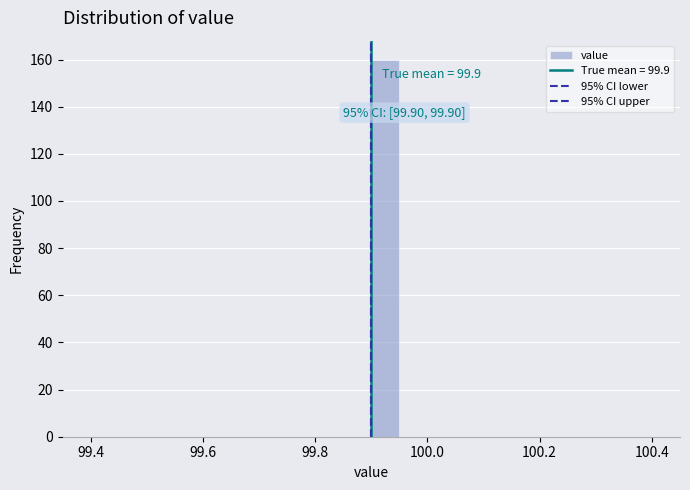

Around what value on the x-axis is the tallest bar? Give the approximate position of its centre, as read against the axis.

99.92